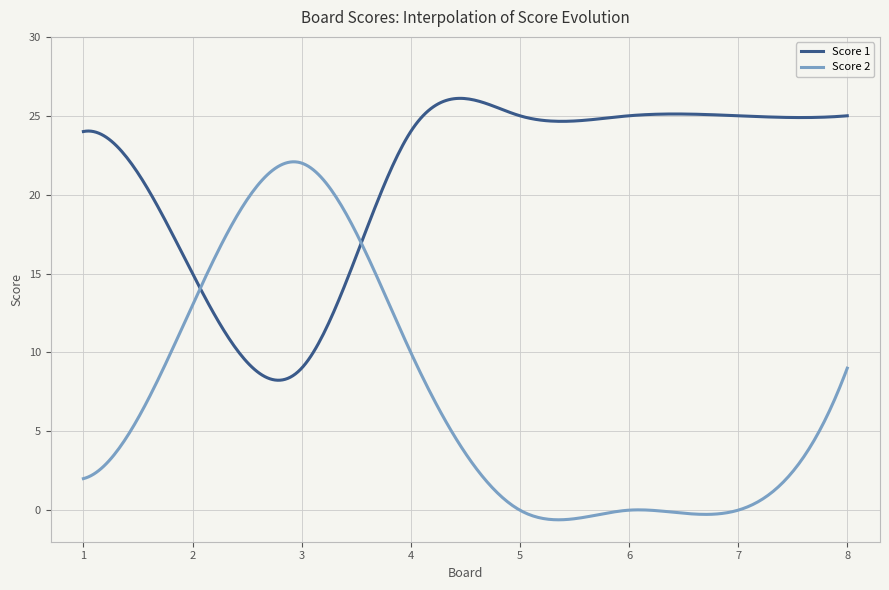

Which series has the largest range (max minus min)?

Score 2